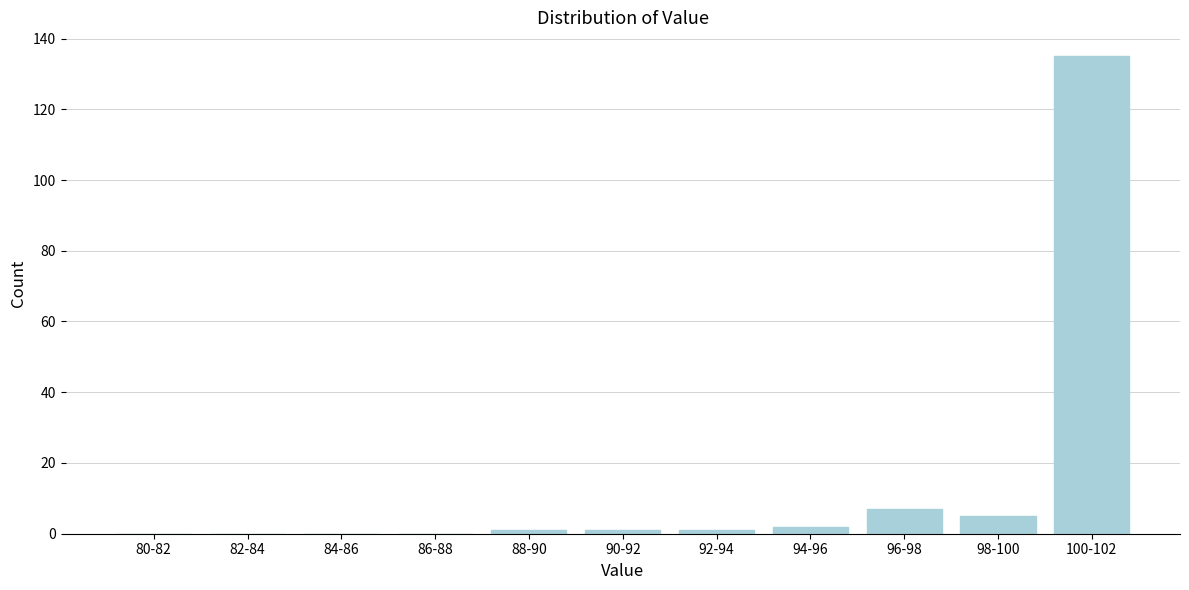

Reading left to right, what are all the values shown in this chart?

80-82=0	82-84=0	84-86=0	86-88=0	88-90=1	90-92=1	92-94=1	94-96=2	96-98=7	98-100=5	100-102=135